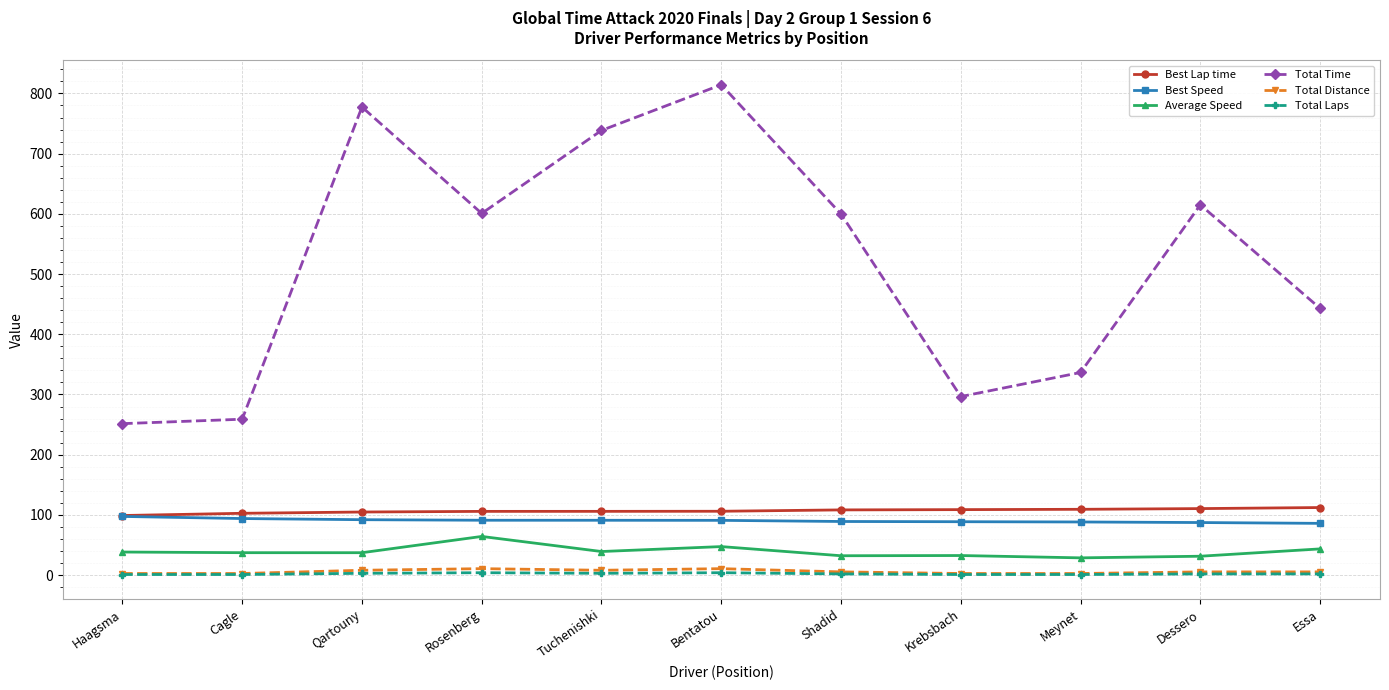

What is the difference between the highest and lowest values at Bentatou?

810.5